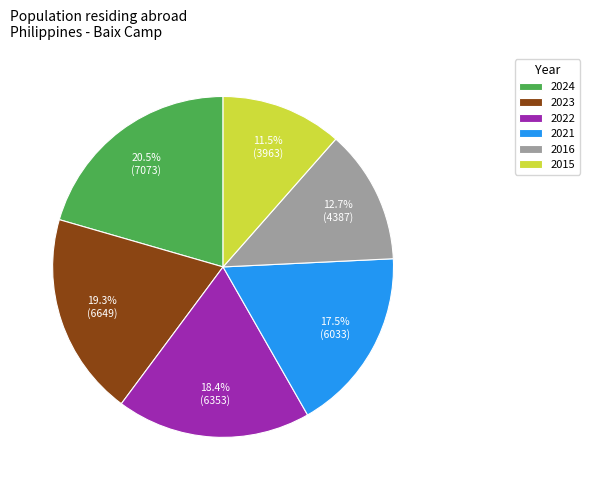

What portion of the pie excludes 2022?

81.6%